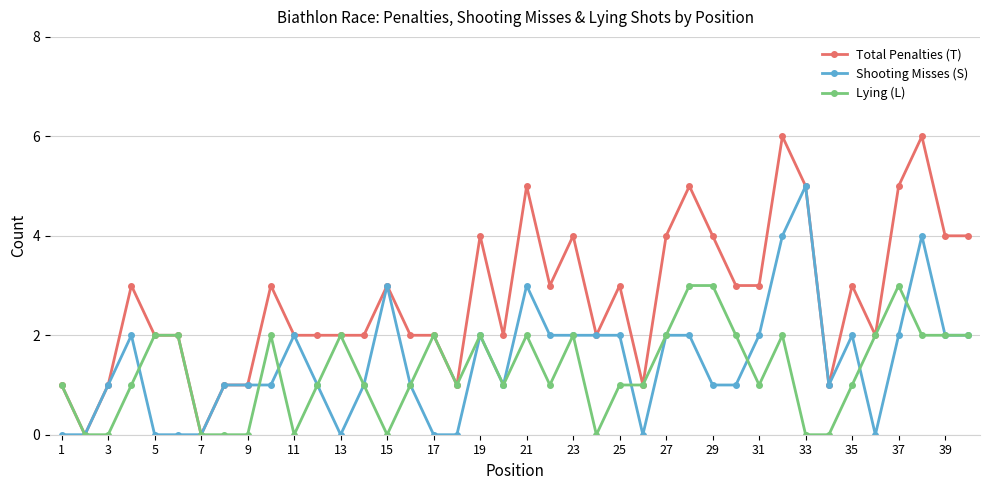

Which series has the largest total across all categories?

Total Penalties (T)